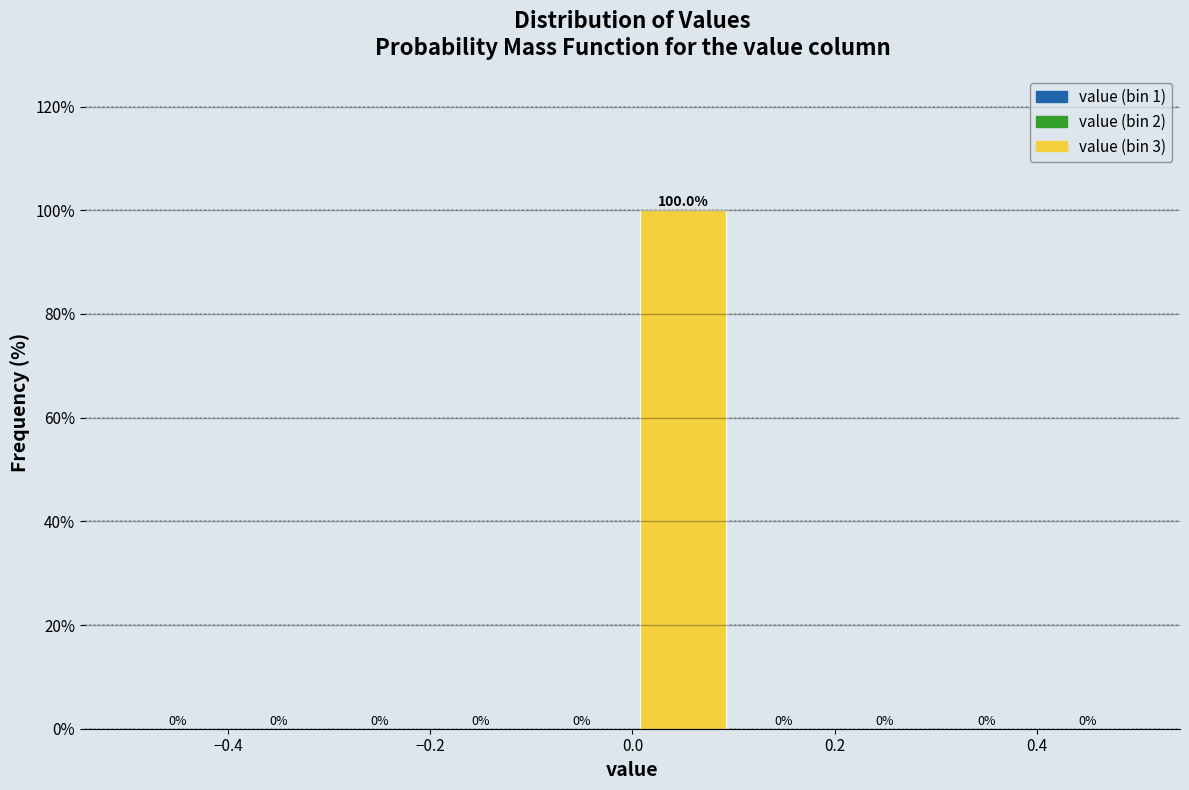

Reading left to right, transcribe this chart: for each bar, give the range it covers on the x-axis and its height.

-0.5 to -0.4: 0.0
-0.4 to -0.3: 0.0
-0.3 to -0.2: 0.0
-0.2 to -0.1: 0.0
-0.1 to 0.0: 0.0
0.0 to 0.1: 100.0
0.1 to 0.2: 0.0
0.2 to 0.3: 0.0
0.3 to 0.4: 0.0
0.4 to 0.5: 0.0